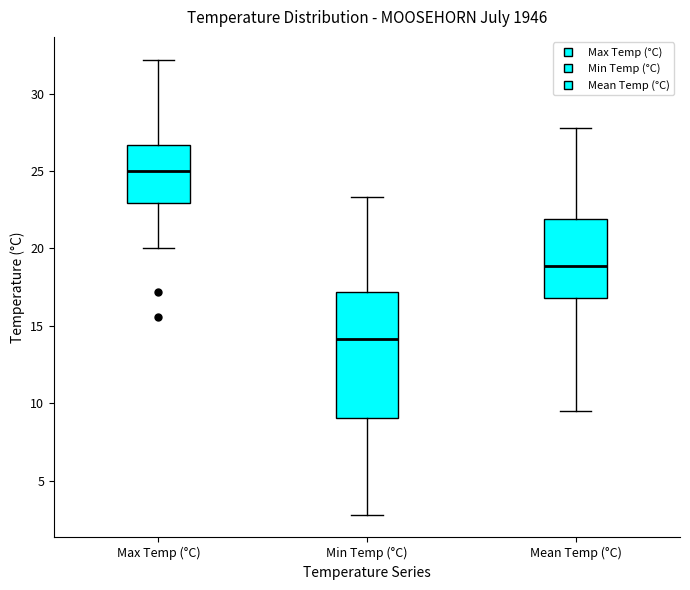

Reading left to right, read every box against the y-axis: the position of its median line, the range the box covers, and the ends of its whiskers. The values are not printed on the chart, so give them approximately, as read against the axis.

Max Temp (°C): median 25.0, box 23.0 to 26.5, whiskers 20.0 to 32.0
Min Temp (°C): median 14.0, box 9.0 to 17.0, whiskers 3.0 to 23.5
Mean Temp (°C): median 19.0, box 17.0 to 22.0, whiskers 9.5 to 28.0